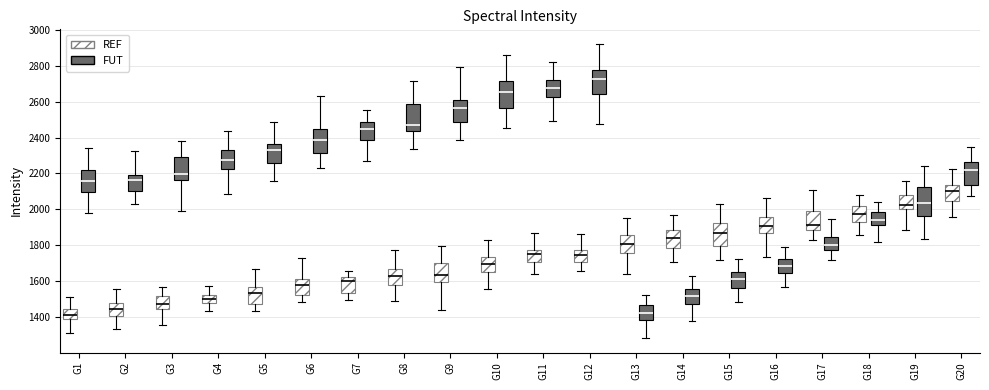

Where is the lower edge of the box for G7 (FUT) on the y-axis? The values are not printed on the chart, so give them approximately, as read against the axis.

2380